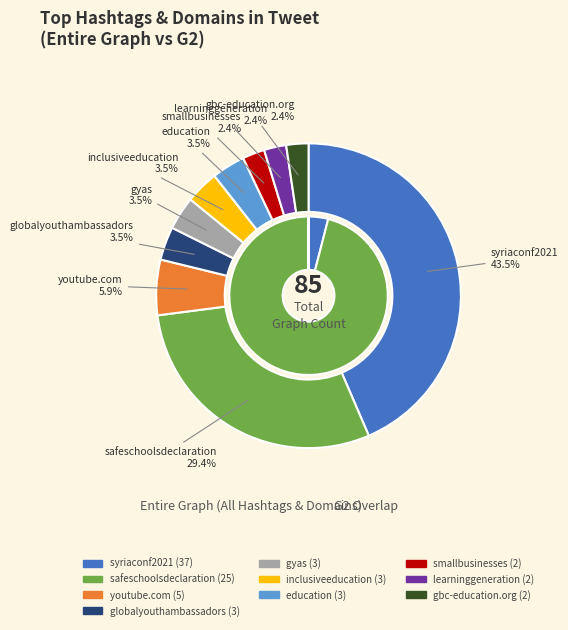

The safeschoolsdeclaration slice represents 29% of the pie. True or false?

True